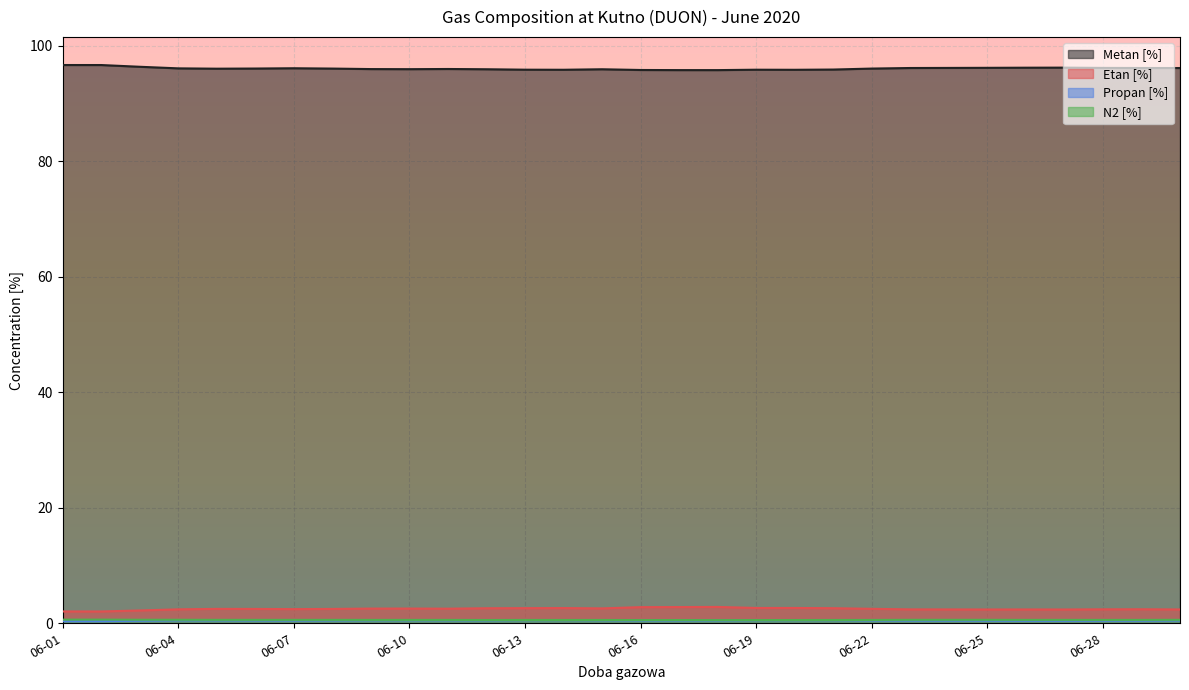

Reading left to right, what are all the values shown in this chart?

Metan [%]: 96.6	96.6	96.3	96.0	96.0	96.0	96.1	96.0	95.9	95.9	95.9	95.9	95.8	95.8	95.9	95.8	95.7	95.7	95.8	95.8	95.8	96.0	96.1	96.1	96.1	96.2	96.2	96.1	96.1	96.1
Etan [%]: 2.0	2.0	2.2	2.4	2.5	2.5	2.5	2.5	2.5	2.5	2.5	2.6	2.6	2.6	2.6	2.8	2.8	2.8	2.6	2.6	2.6	2.5	2.4	2.4	2.4	2.4	2.4	2.4	2.4	2.4
Propan [%]: 0.4	0.4	0.4	0.5	0.5	0.5	0.5	0.5	0.5	0.5	0.5	0.5	0.5	0.5	0.5	0.5	0.5	0.5	0.5	0.5	0.5	0.5	0.5	0.5	0.5	0.4	0.4	0.4	0.5	0.5
N2 [%]: 0.6	0.6	0.6	0.6	0.6	0.6	0.6	0.6	0.6	0.6	0.6	0.6	0.6	0.6	0.6	0.6	0.6	0.5	0.6	0.6	0.6	0.6	0.6	0.6	0.6	0.6	0.6	0.6	0.6	0.6